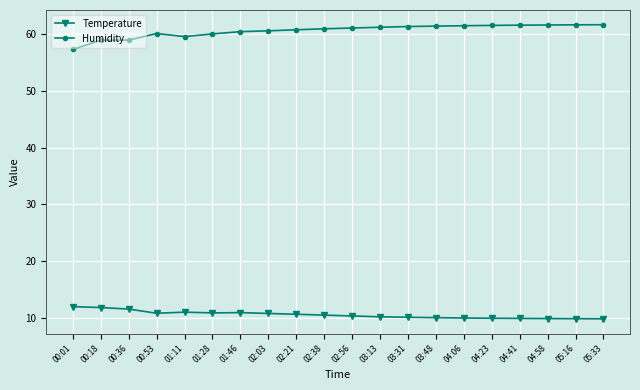

Rank the series at 01:46 from lowest to highest value.

Temperature, Humidity